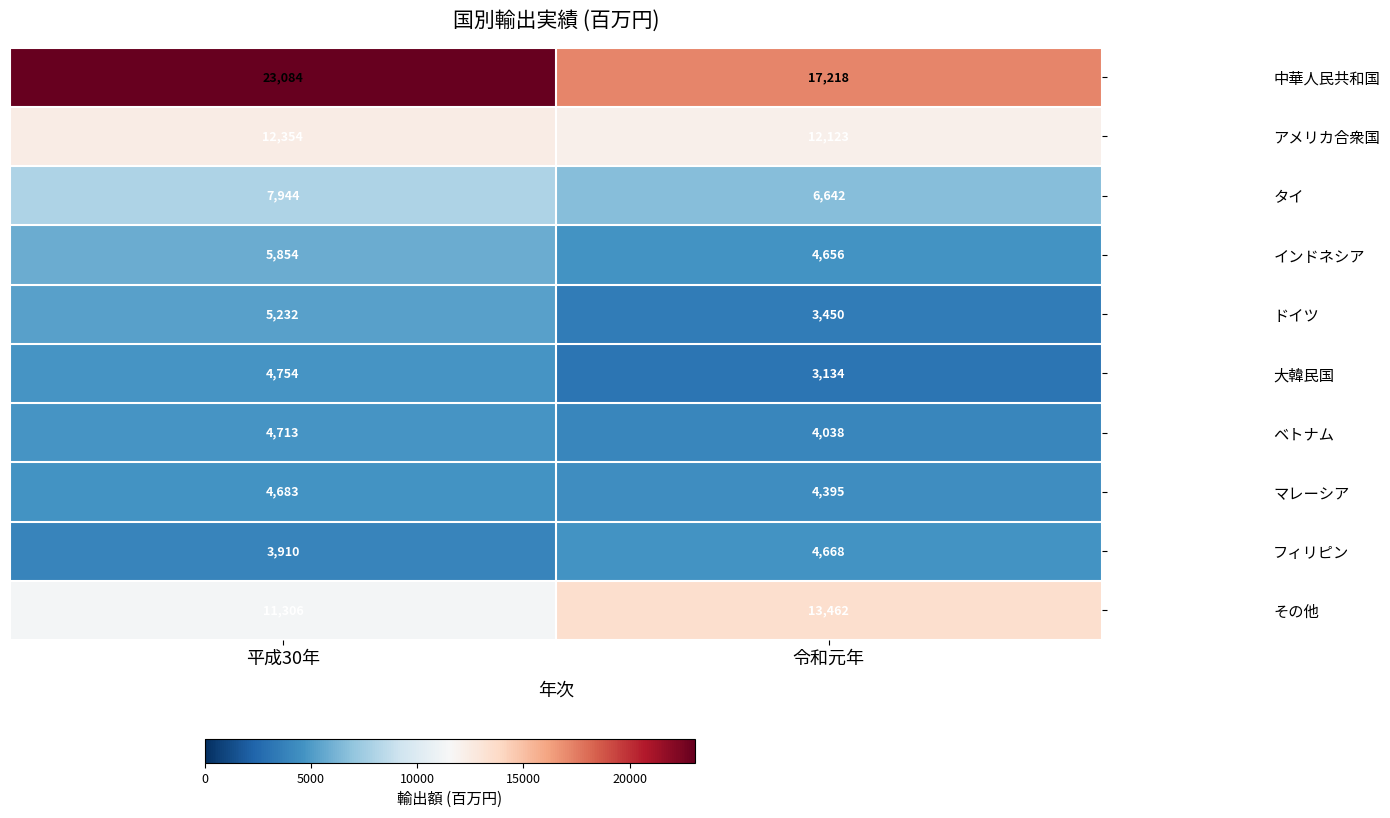

Is it true that タイ equals 6642 at 令和元年?

True